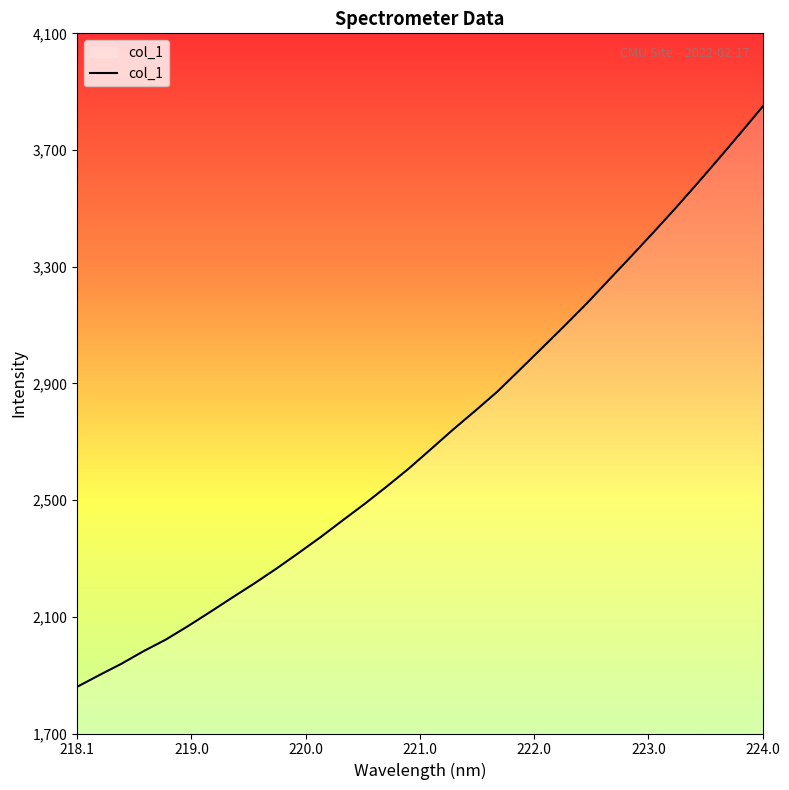

What is the minimum value shown in the chart?

1860.0